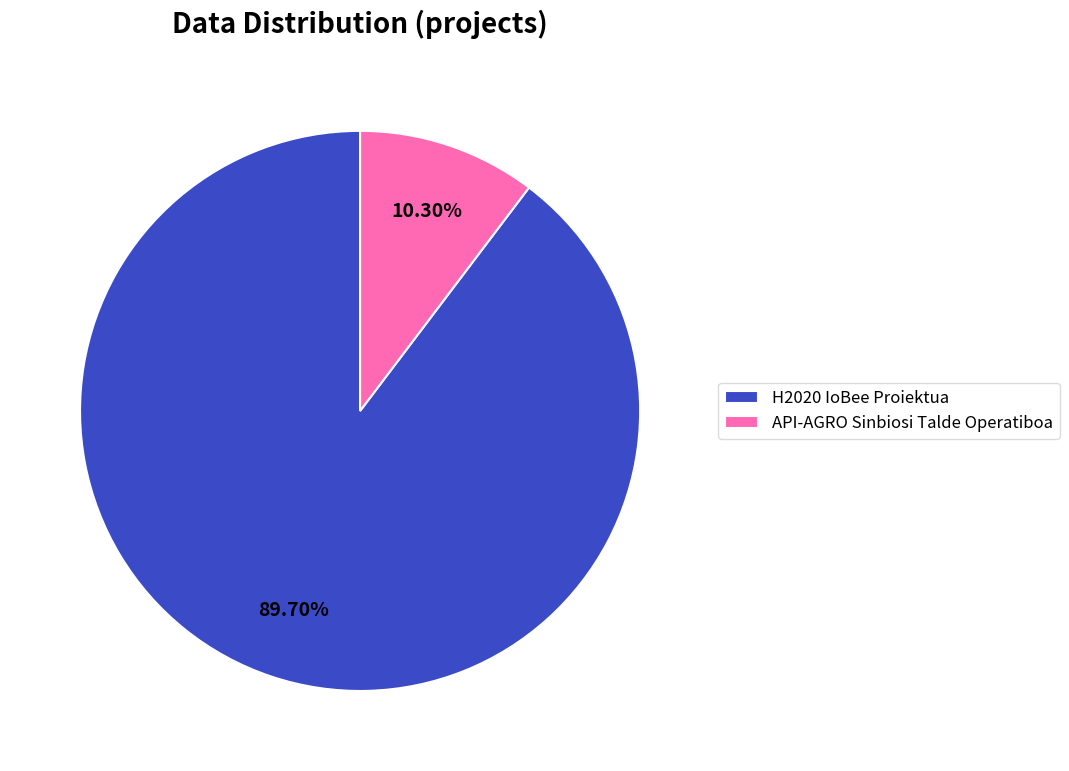

Rank the categories by value from highest to lowest.

H2020 IoBee Proiektua, API-AGRO Sinbiosi Talde Operatiboa